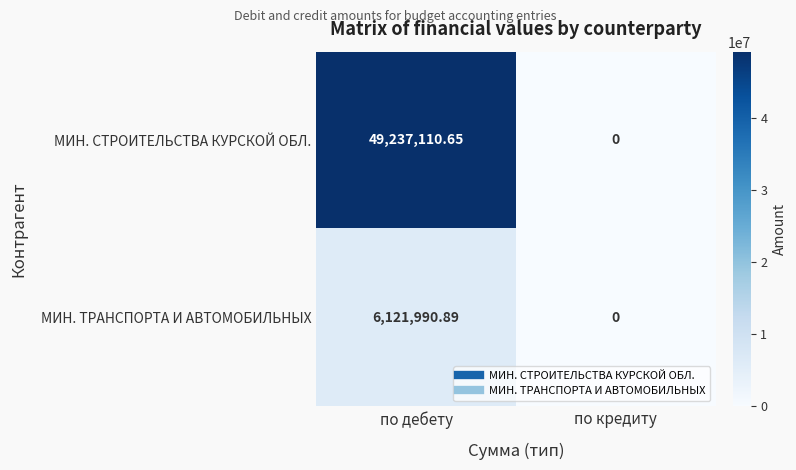

Rank the categories by МИН. СТРОИТЕЛЬСТВА КУРСКОЙ ОБЛ. value from highest to lowest.

по дебету, по кредиту